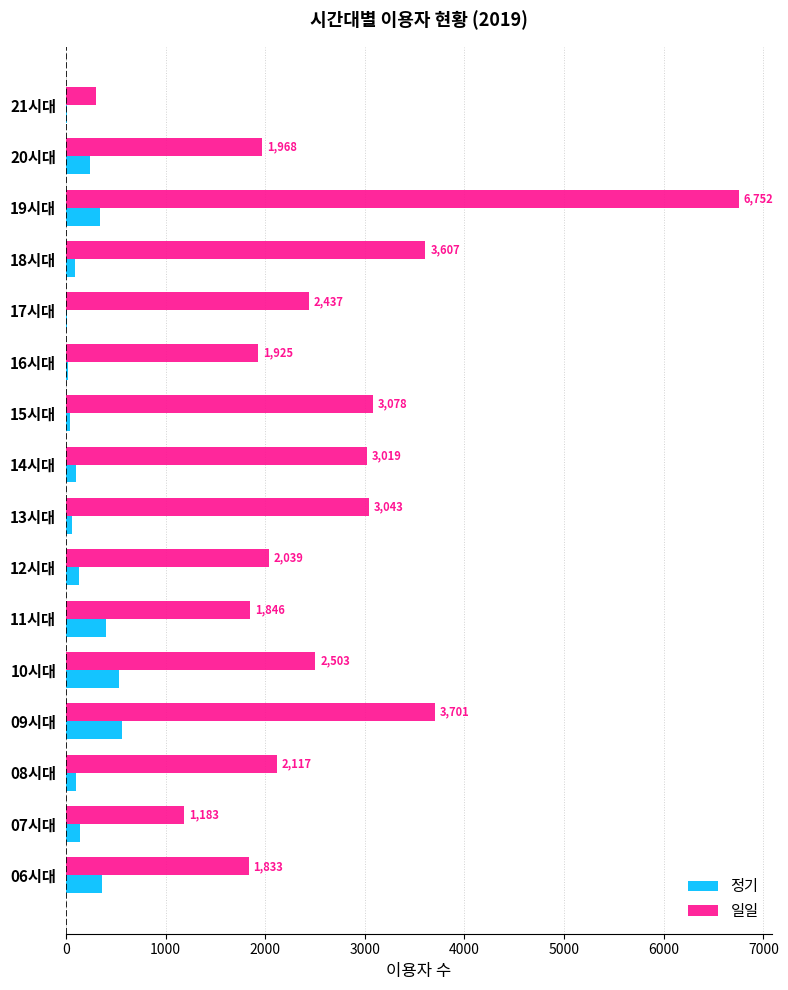

At which category is the sum across all series the highest?

19시대